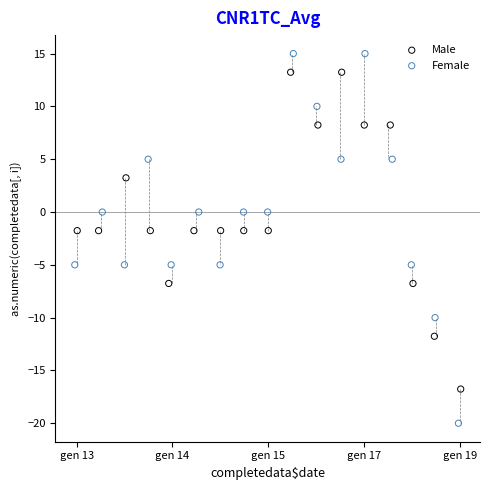

What are all the series names shown in the legend?

Male, Female